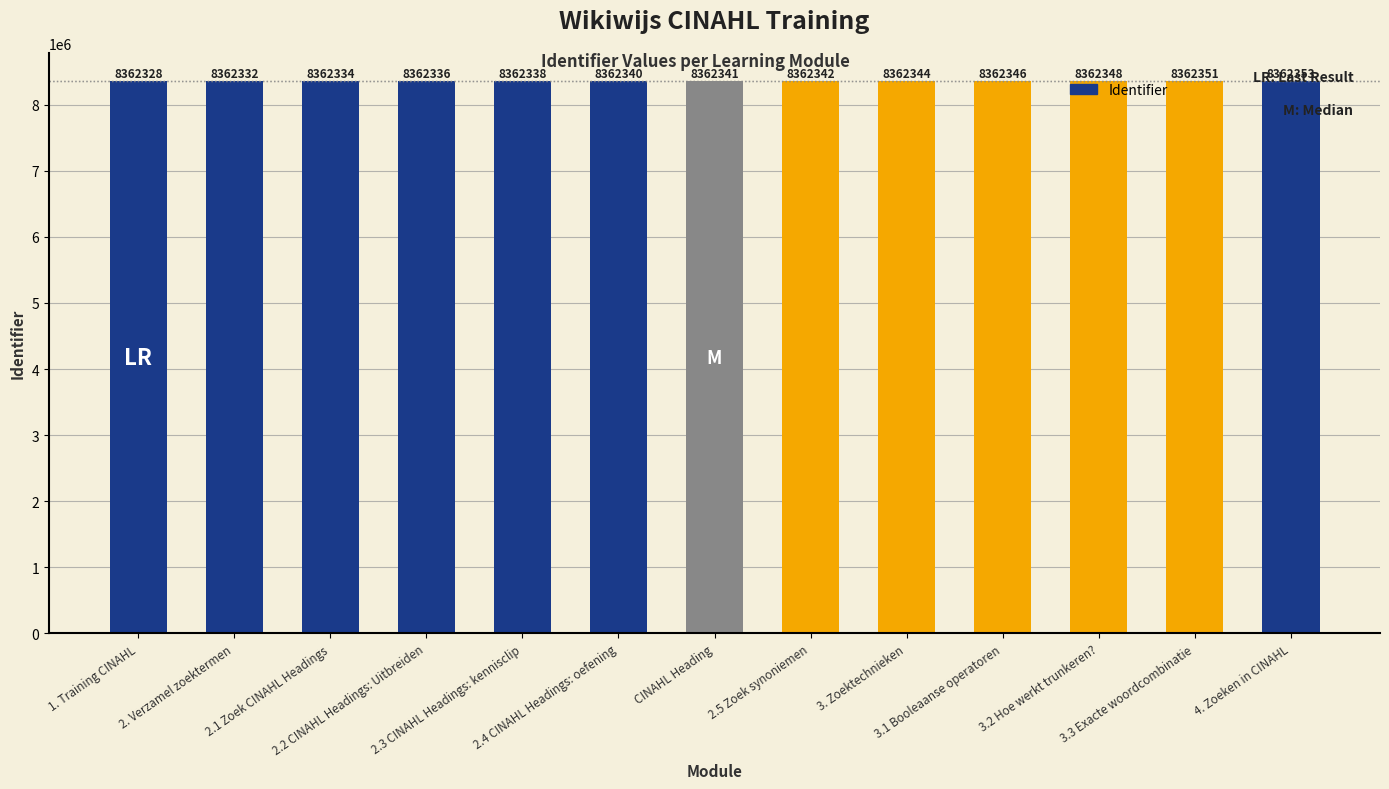

What is the sum of all values?

108710433